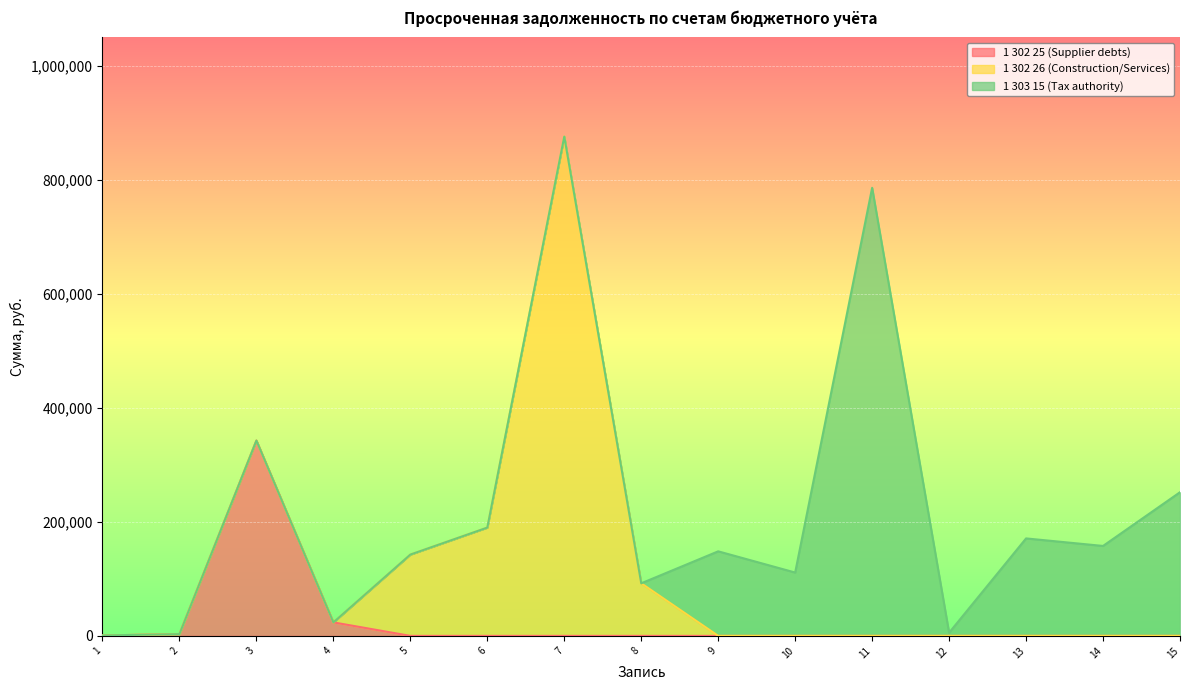

How many values in 1 302 25 (Supplier debts) are above zero?

4